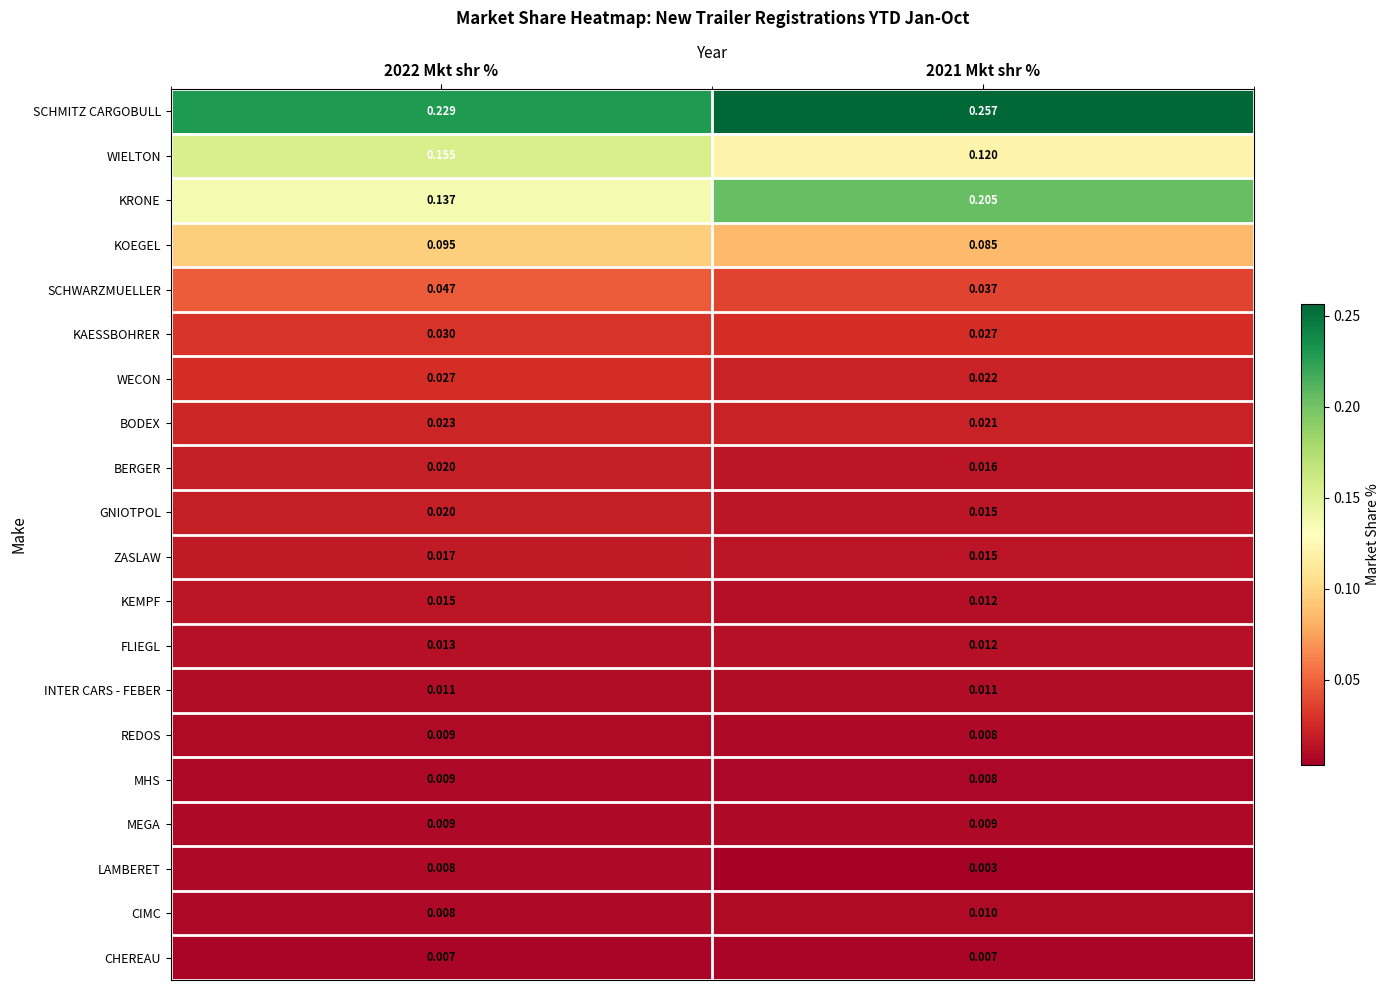

Is the value of SCHWARZMUELLER at 2021 Mkt shr % greater than the value of CIMC at 2021 Mkt shr %?

Yes